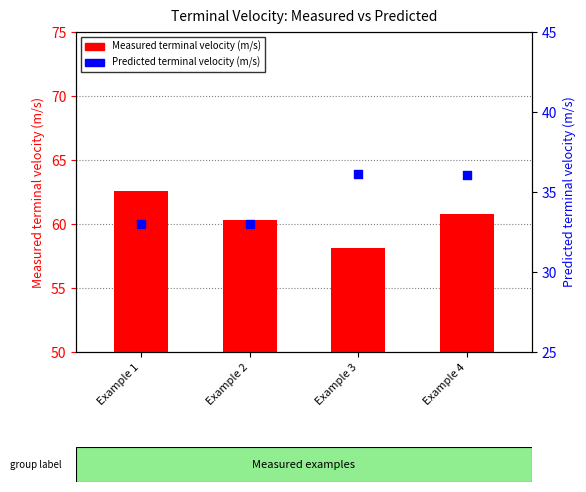

Which series has the largest Y range (max minus min)?

Measured terminal velocity (m/s)